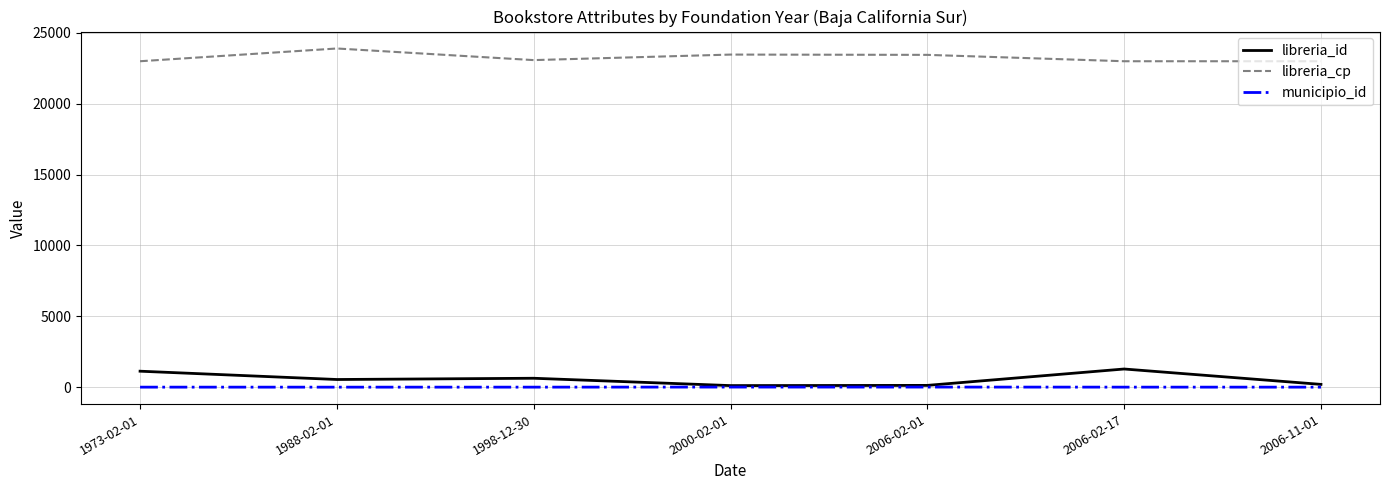

Which series has the largest total across all categories?

libreria_cp